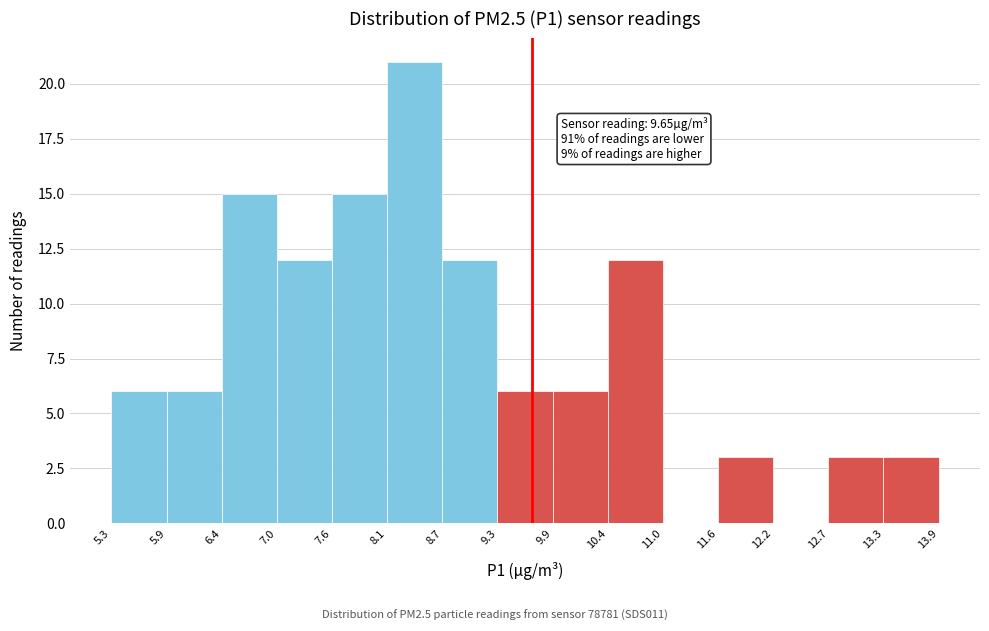

Which range on the x-axis has the tallest bar?

8.1 to 8.7